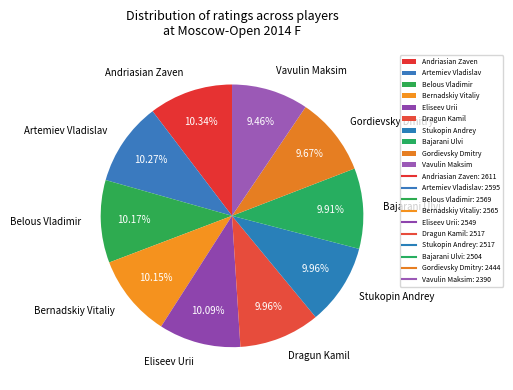

Is there a majority slice in this chart?

No